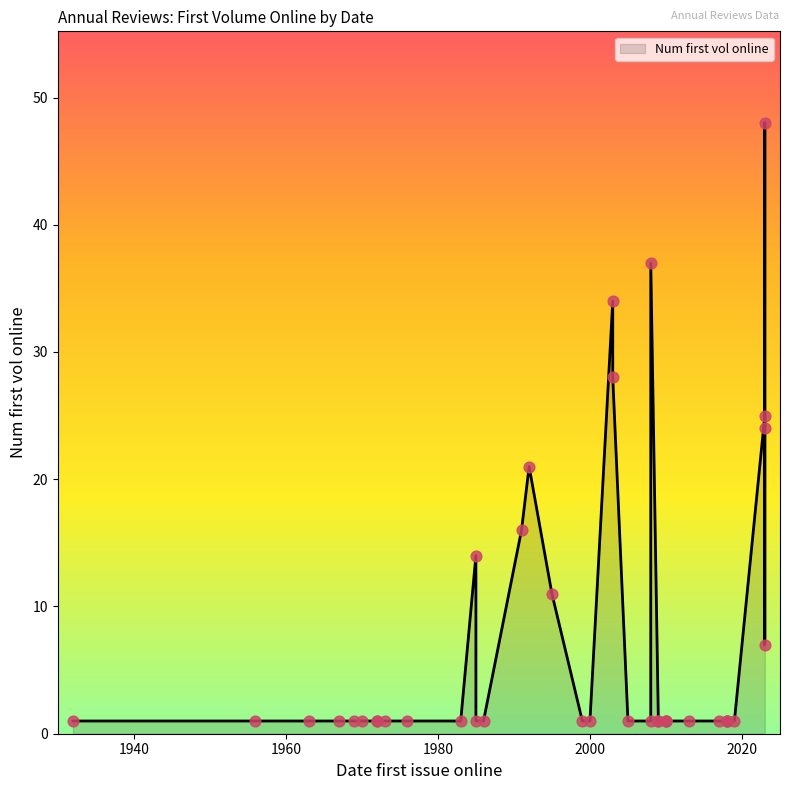

Which has a higher value, 1992 or 1999?

1992